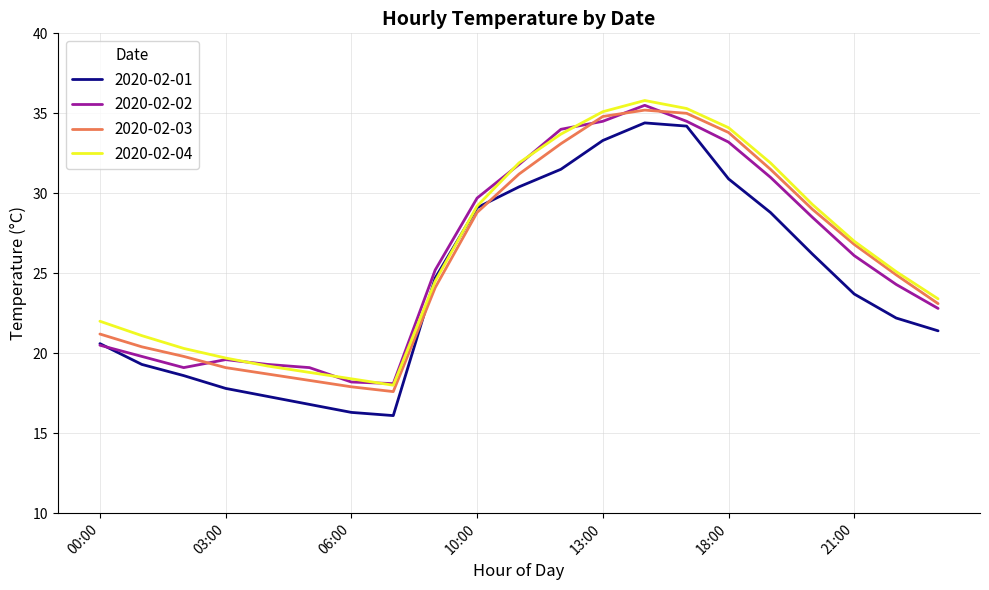

What is the minimum value shown in the chart?

16.1